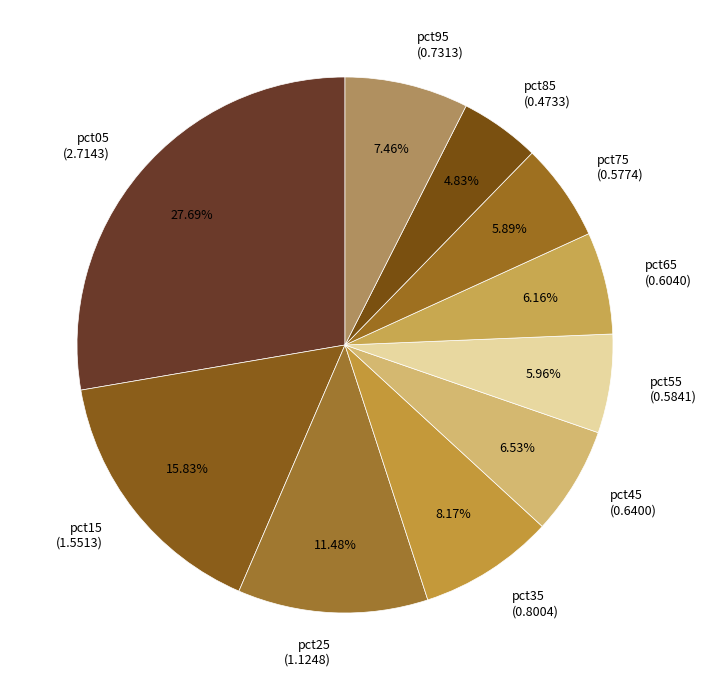

Count the number of slices in the pie.

10